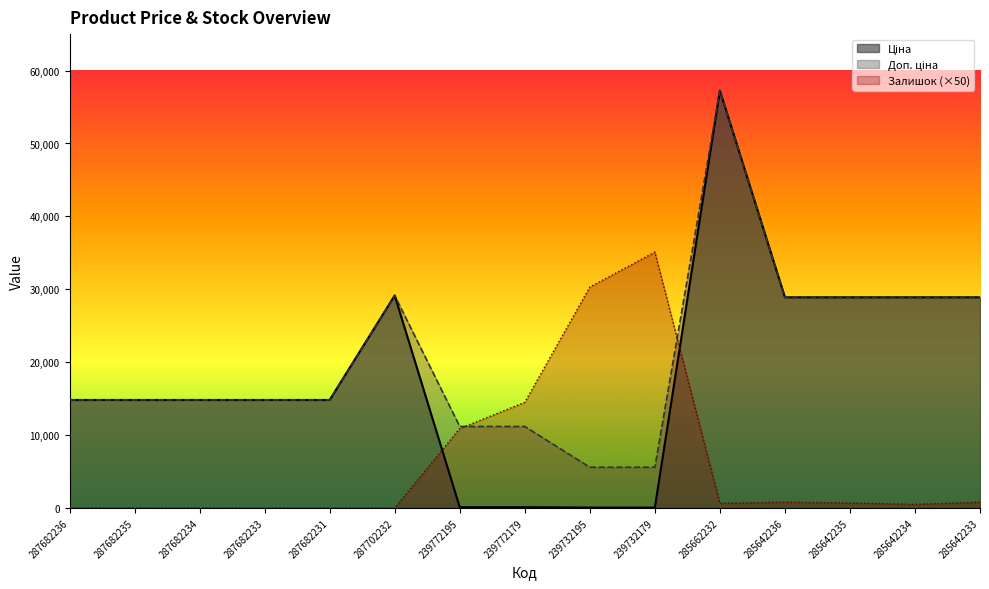

True or false: Ціна and Доп. ціна cross at least once.

False